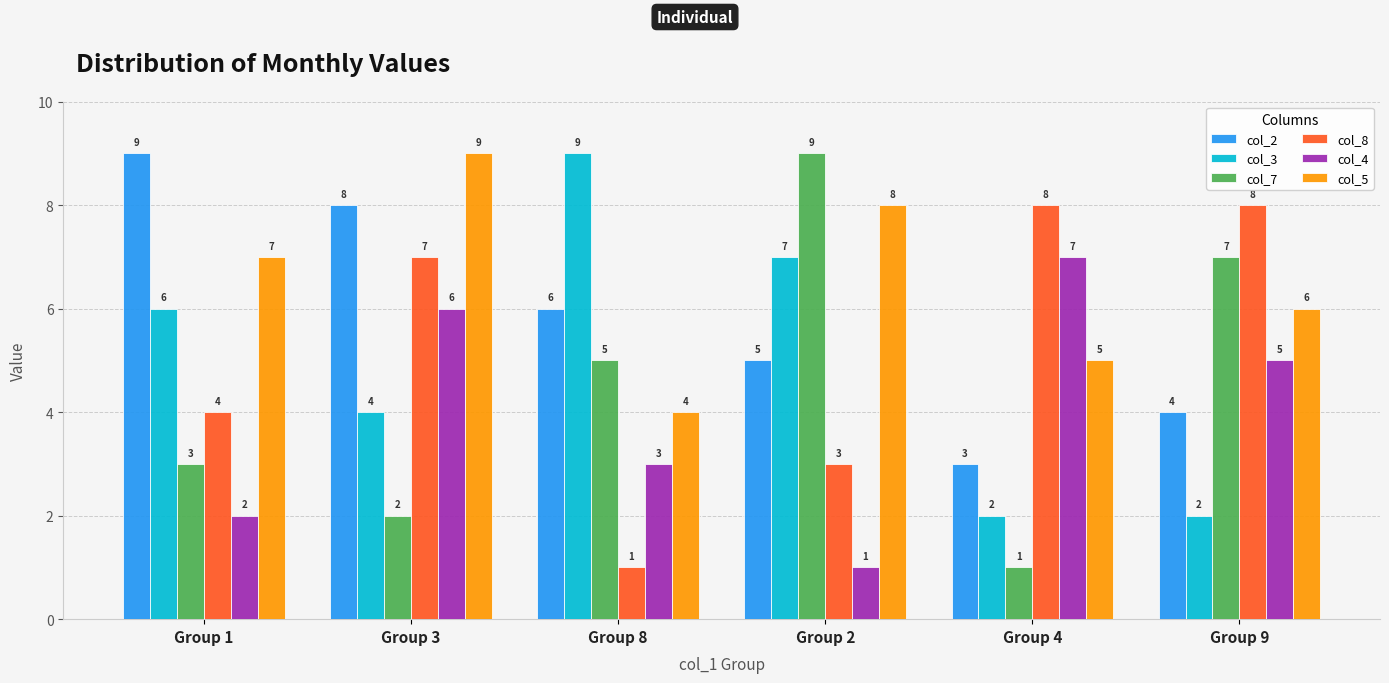

What is the difference between the col_4 values at Group 9 and Group 8?

2